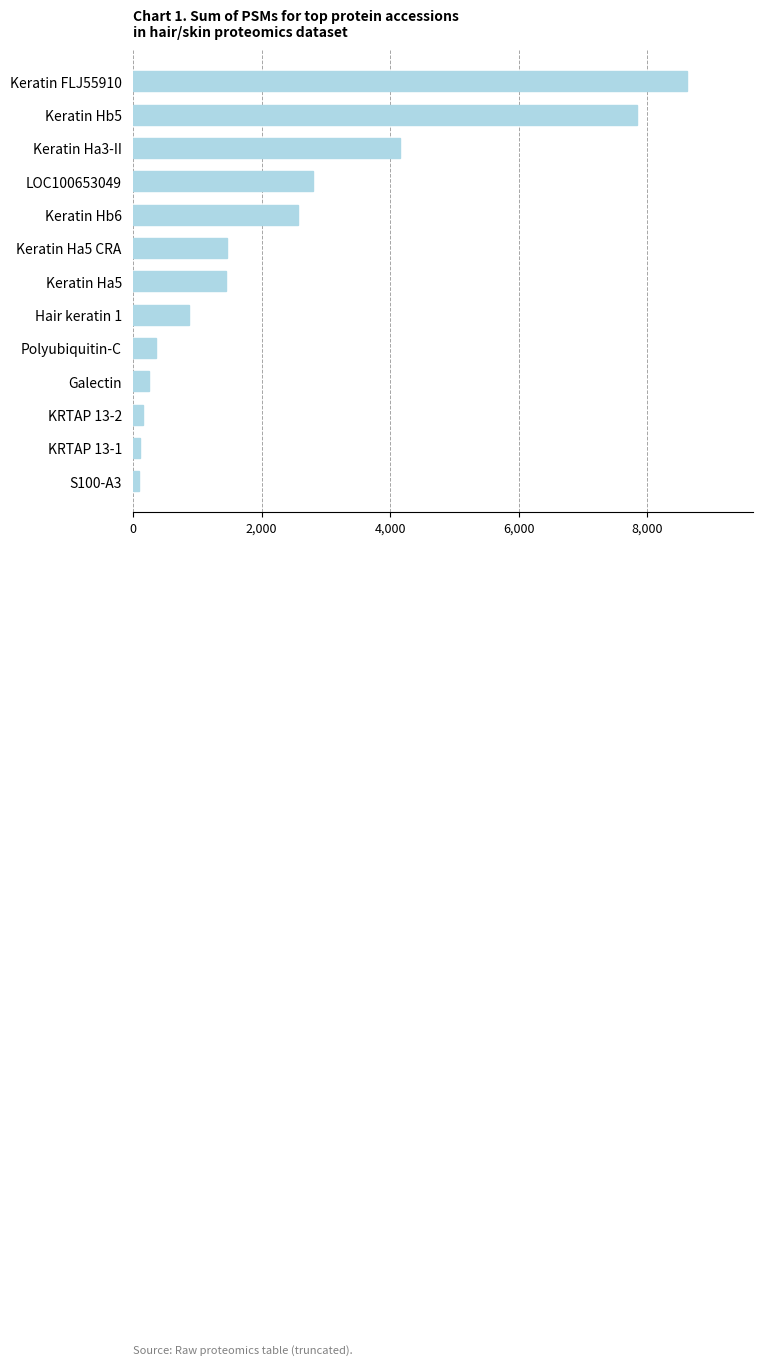

At which label is the value closest to 4354?

Keratin Ha3-II